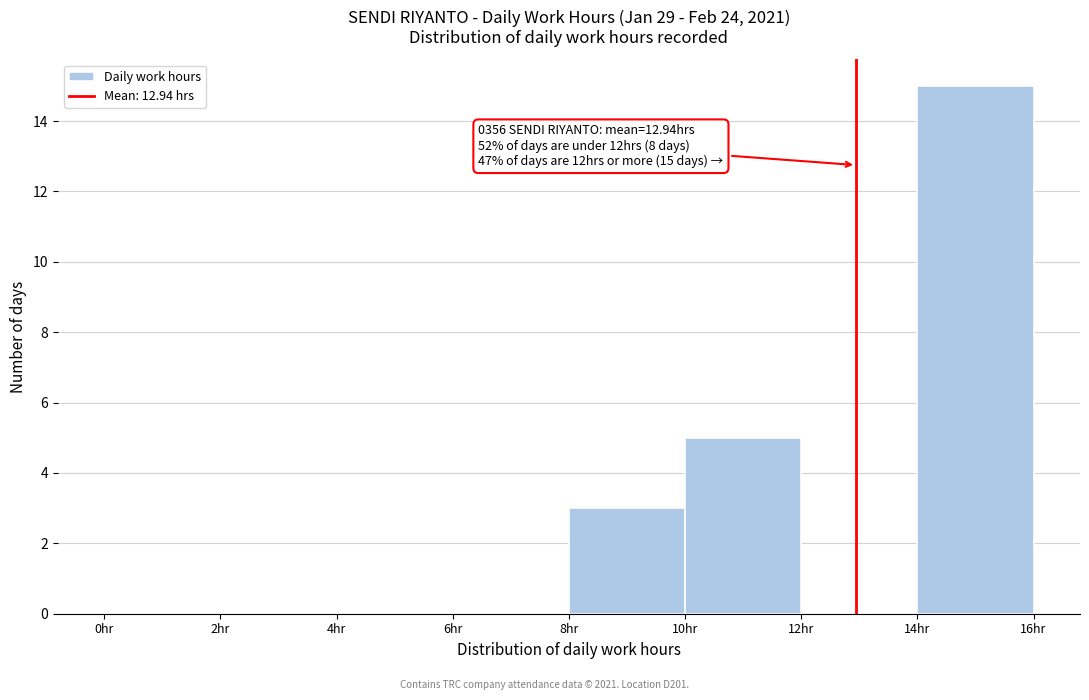

Over which range of the x-axis is the bar tallest?

14 to 16